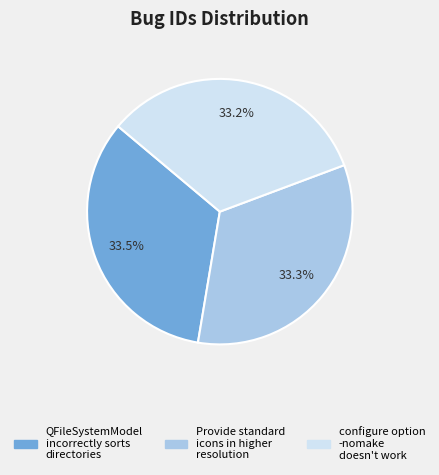

Is it true that Provide standard icons in higher resolution is 33% of the pie?

True